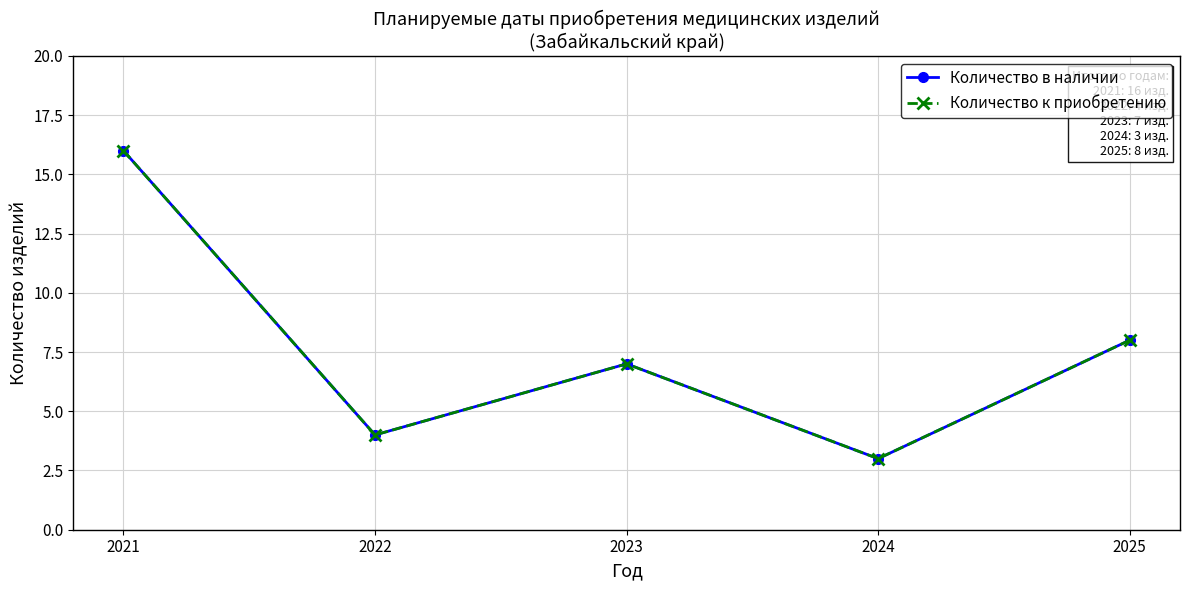

Where is the first local maximum for Количество к приобретению?

2023